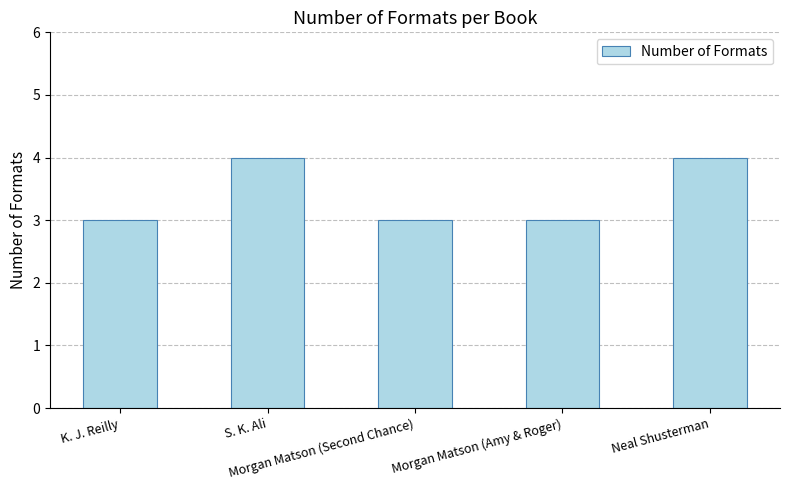

Count the values in the range 3 to 4.

5